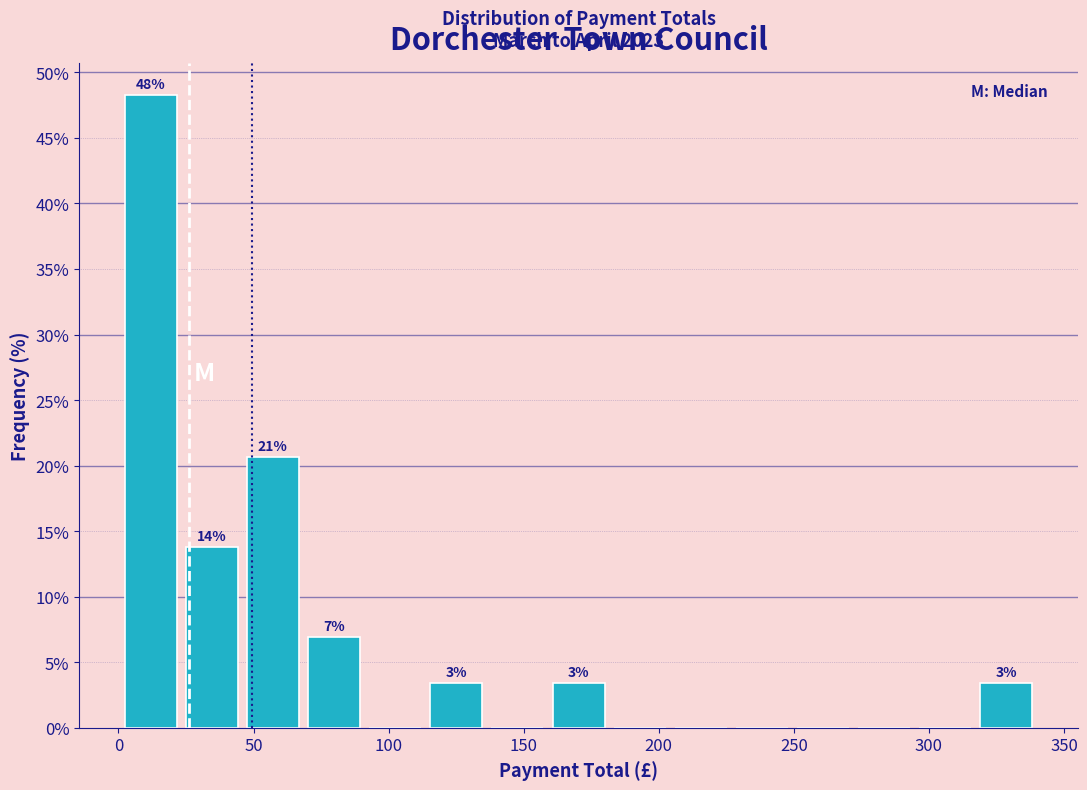

Which range on the x-axis has the tallest bar?

0 to 25